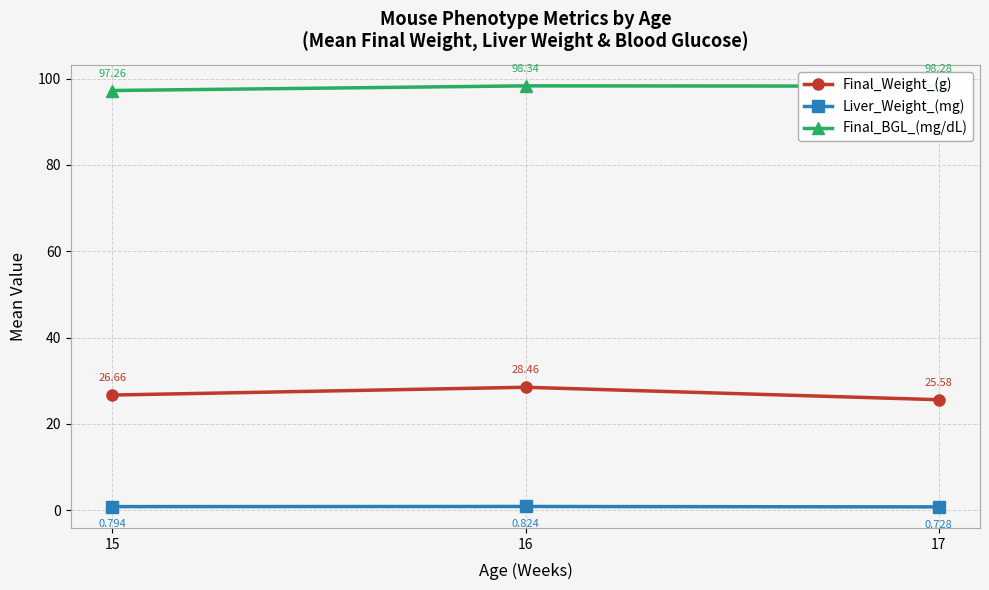

What is the minimum value for Final_BGL_(mg/dL)?

97.3